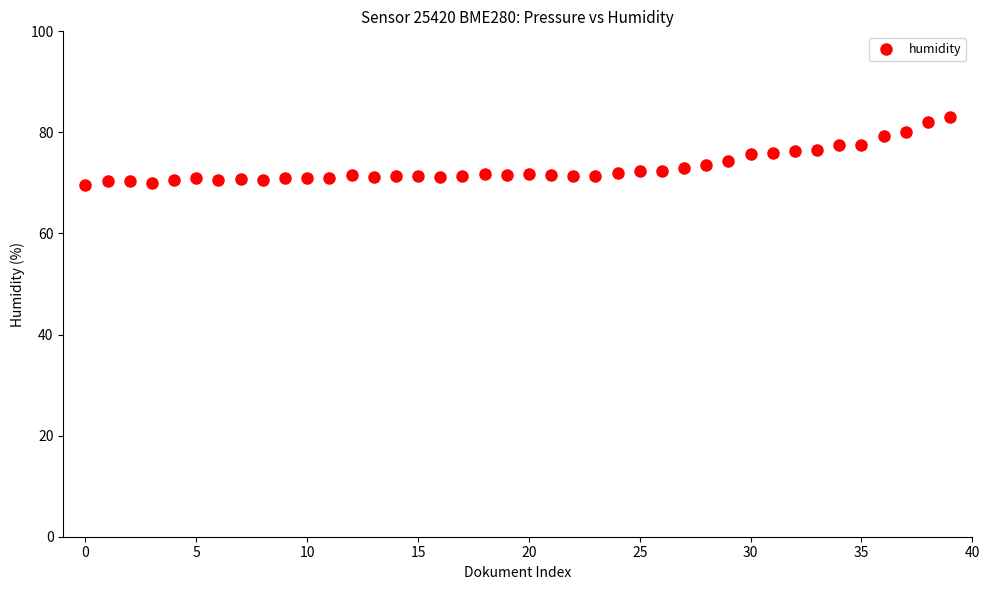

What is the range of Y values (max minus min)?

13.3